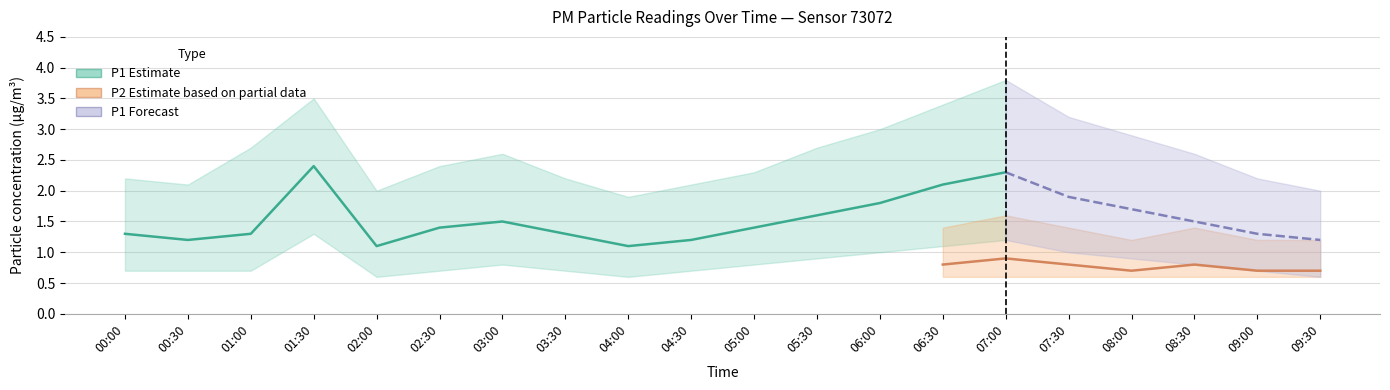

Is it true that P1 equals 1.5 at 03:00?

True